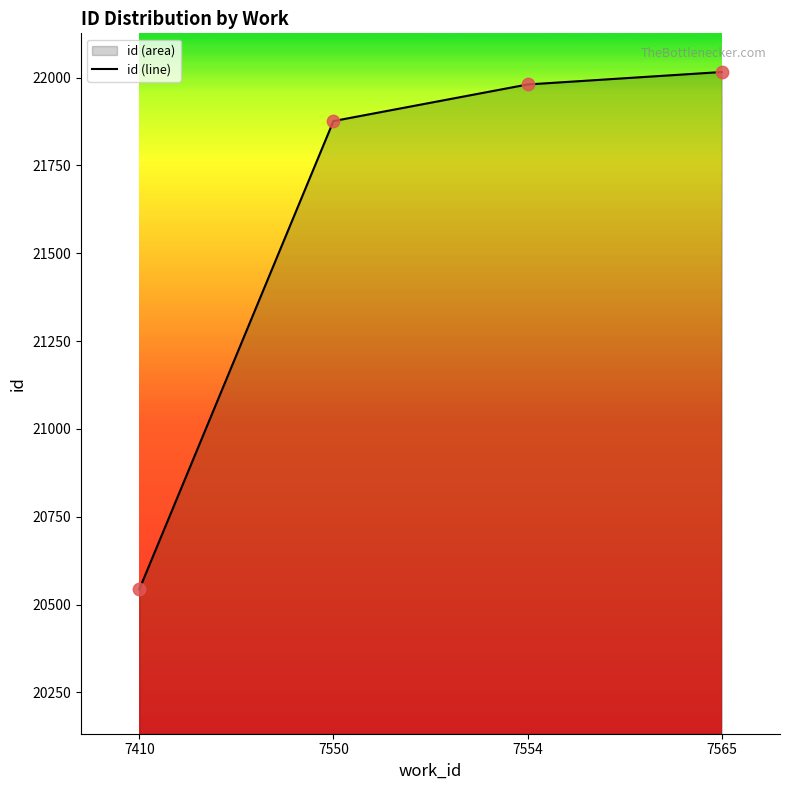

What is the change in value from 7550 to 7565?

+139.7